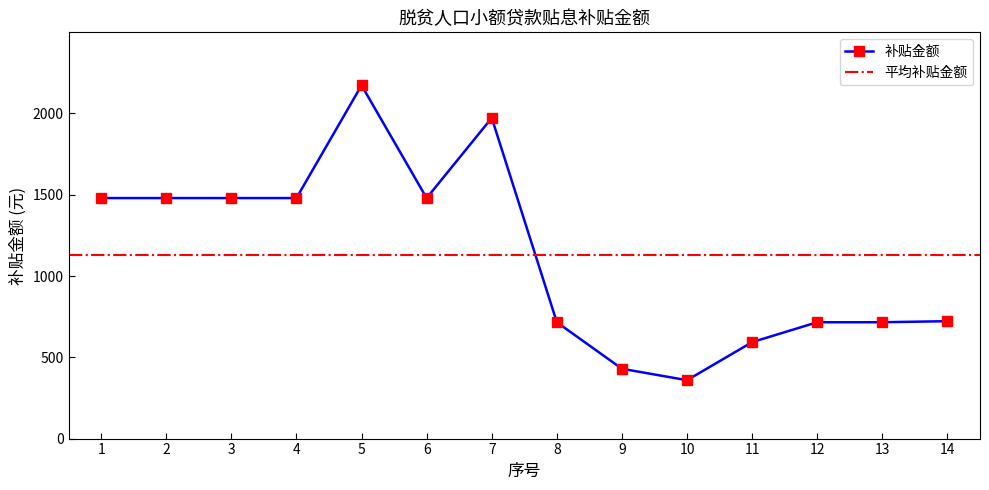

Where is the data nearest to the value 1266?

1